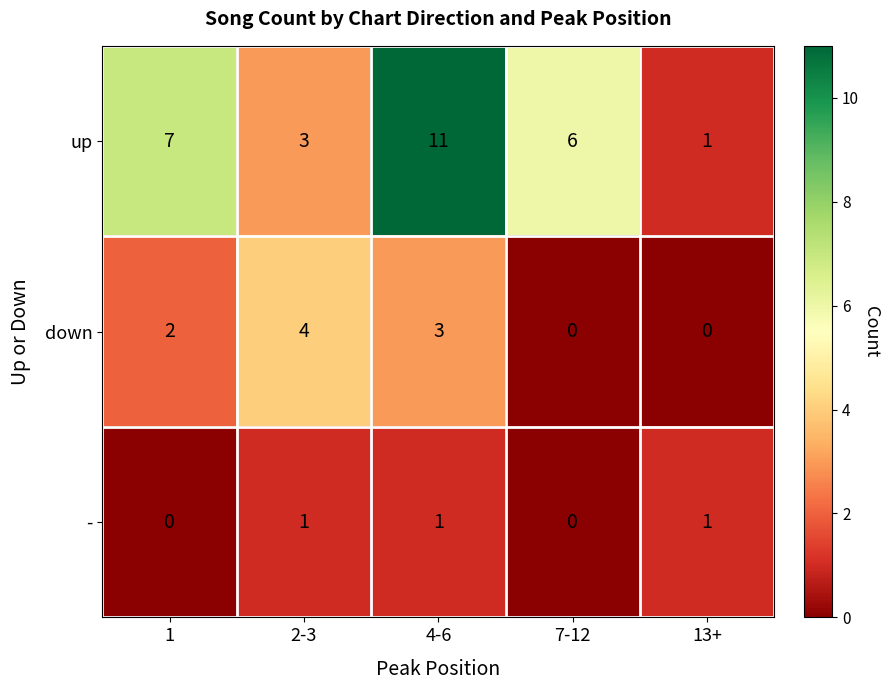

Count the number of data series in this chart.

3